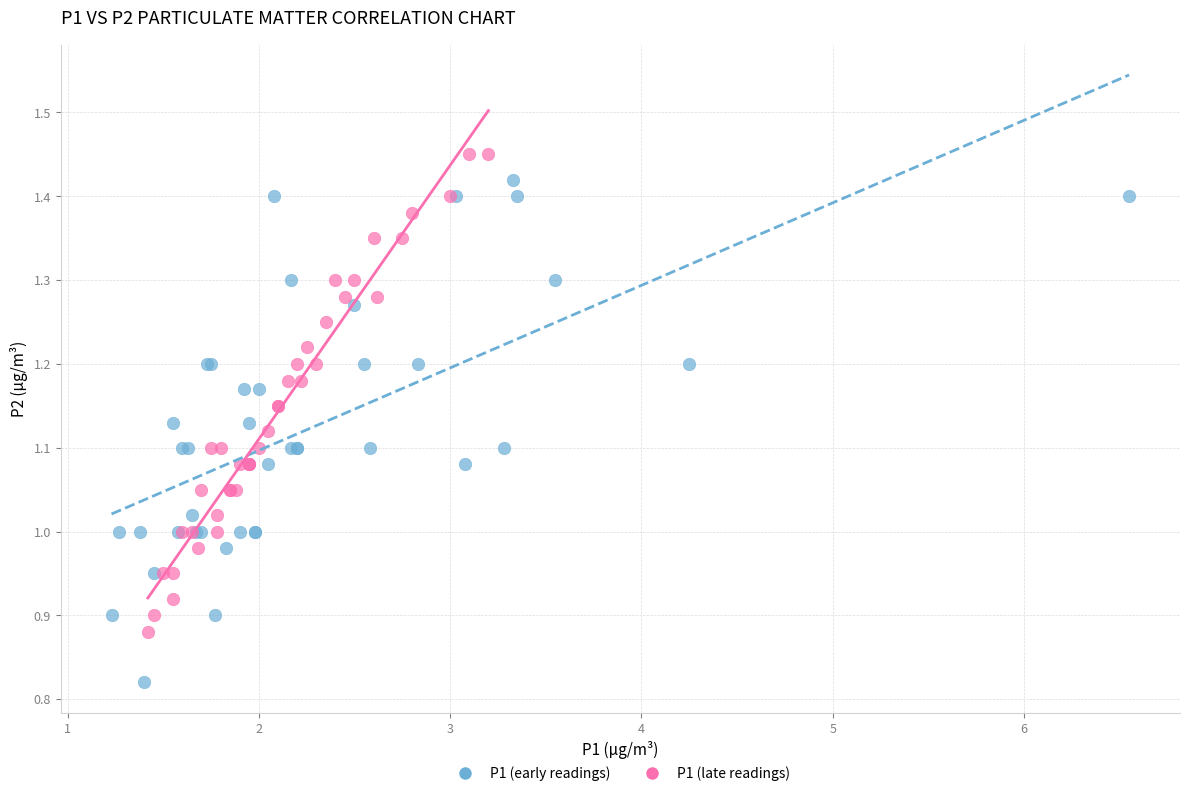

What are all the series names shown in the legend?

P1 (early readings), P1 (late readings)